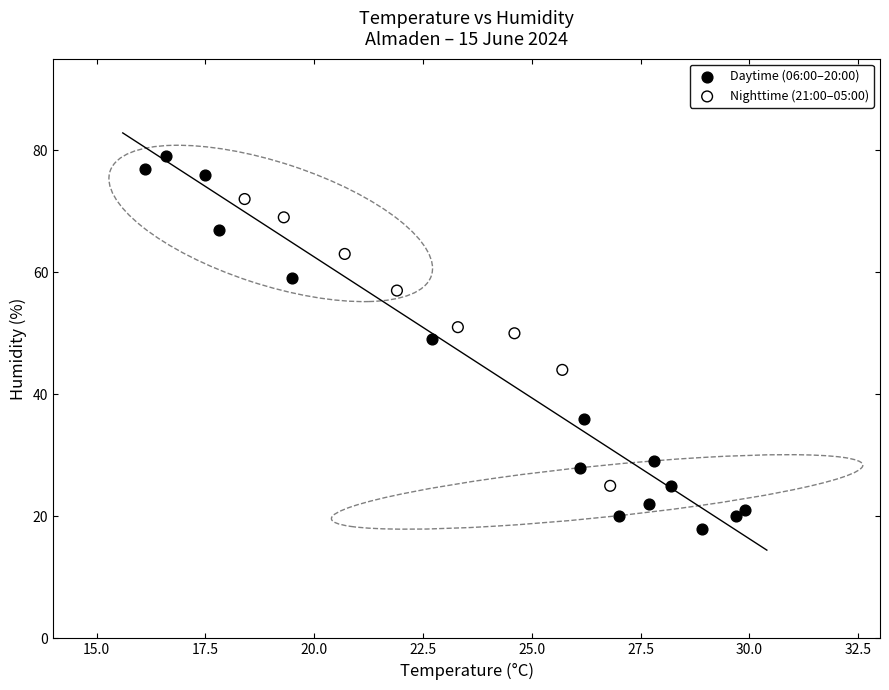

Which series contains the highest Y value?

Daytime (06:00–20:00)